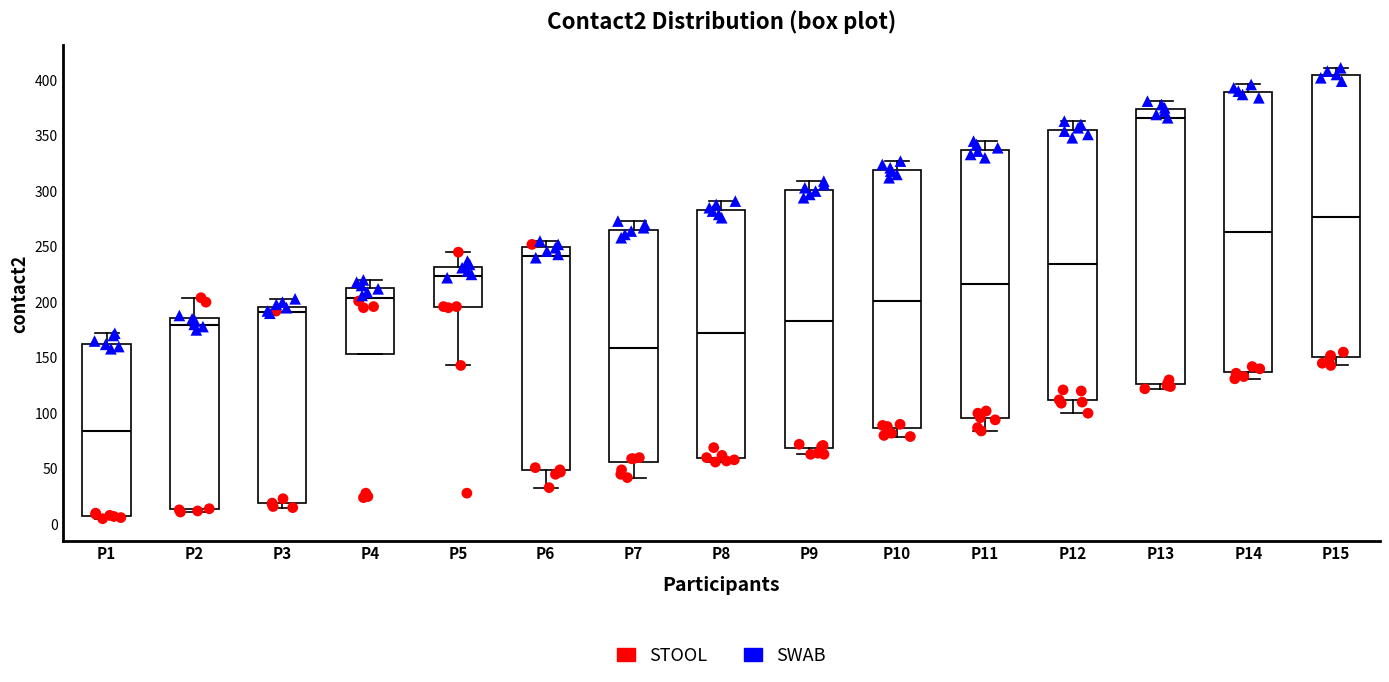

Reading left to right, read every box against the y-axis: the position of its median line, the range the box covers, and the ends of its whiskers. The values are not printed on the chart, so give them approximately, as read against the axis.

P1: median 85, box 10 to 165, whiskers 5 to 170
P2: median 180, box 15 to 185, whiskers 10 to 205
P3: median 190, box 20 to 195, whiskers 15 to 205
P4: median 205, box 155 to 215, whiskers 155 to 220
P5: median 225, box 195 to 230, whiskers 145 to 245
P6: median 240, box 50 to 250, whiskers 35 to 255
P7: median 160, box 55 to 265, whiskers 40 to 275
P8: median 175, box 60 to 285, whiskers 55 to 290
P9: median 185, box 70 to 300, whiskers 65 to 310
P10: median 200, box 85 to 320, whiskers 80 to 325
P11: median 215, box 95 to 335, whiskers 85 to 345
P12: median 235, box 110 to 355, whiskers 100 to 365
P13: median 365, box 125 to 375, whiskers 120 to 380
P14: median 265, box 135 to 390, whiskers 130 to 395
P15: median 275, box 150 to 405, whiskers 145 to 410